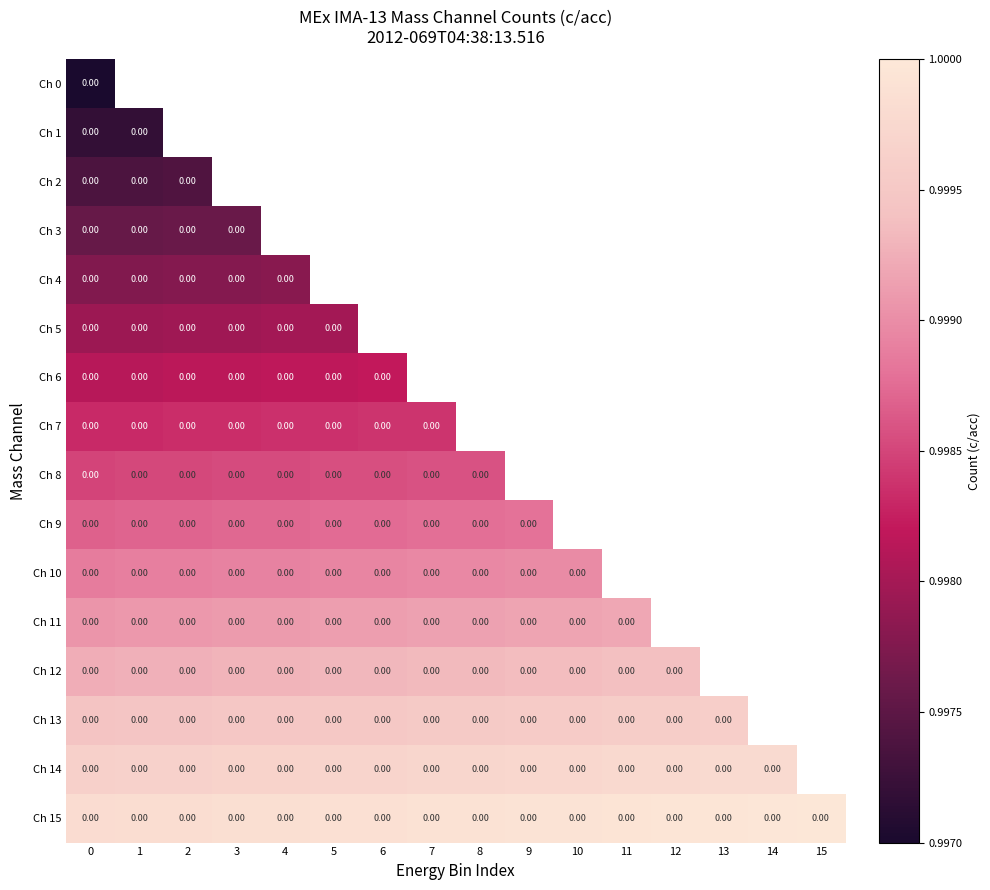

What is the maximum value shown in the chart?

1.0